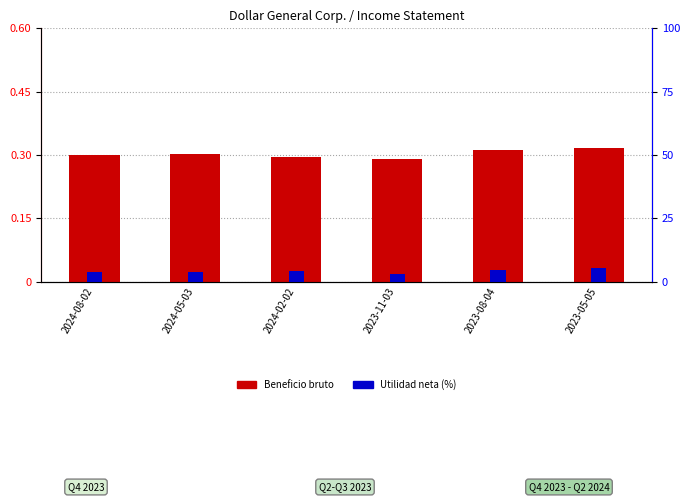

What is the total value across all series at 2023-11-03?

3.1